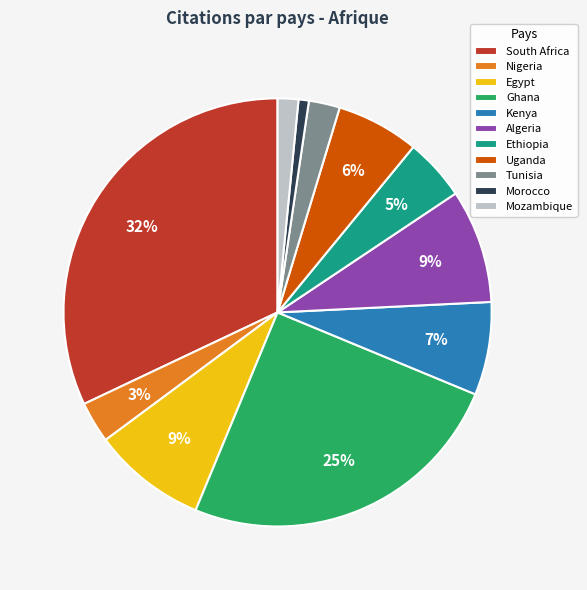

Does Egypt represent more than half of the total?

No